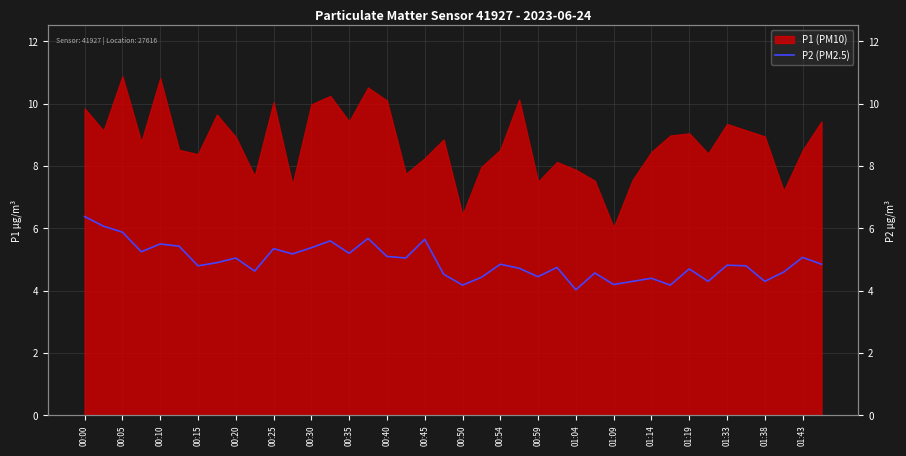

What is the value of the 17th point from the left?

5.1